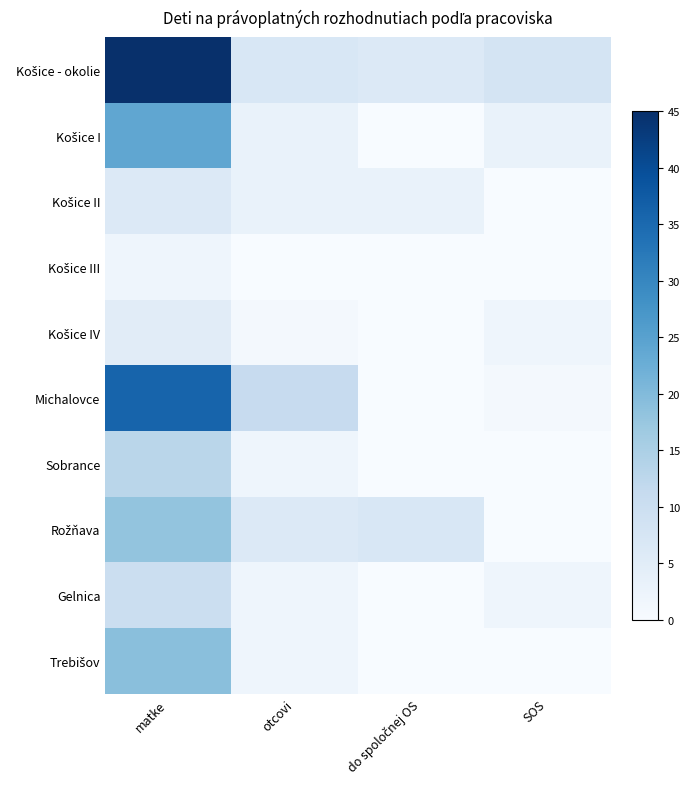

What is the spread (max minus min) of values at matke?

43